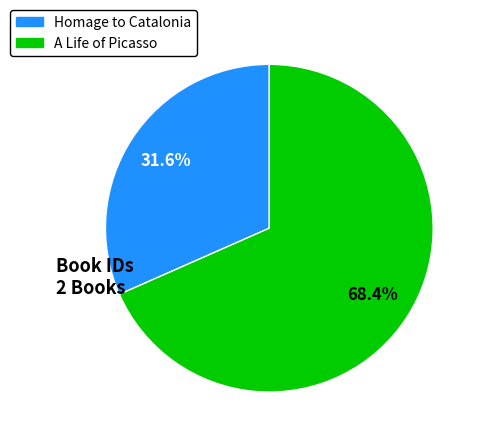

Does any single category account for the majority?

Yes